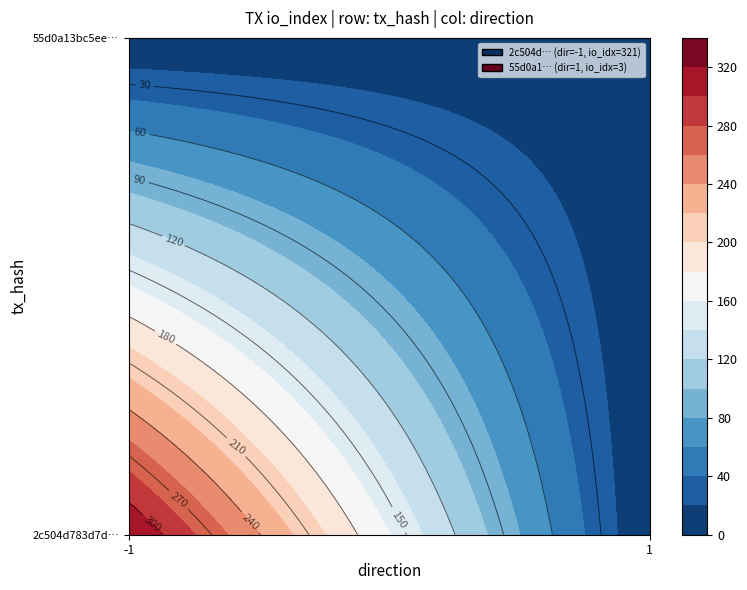

What is the maximum value shown in the chart?

321